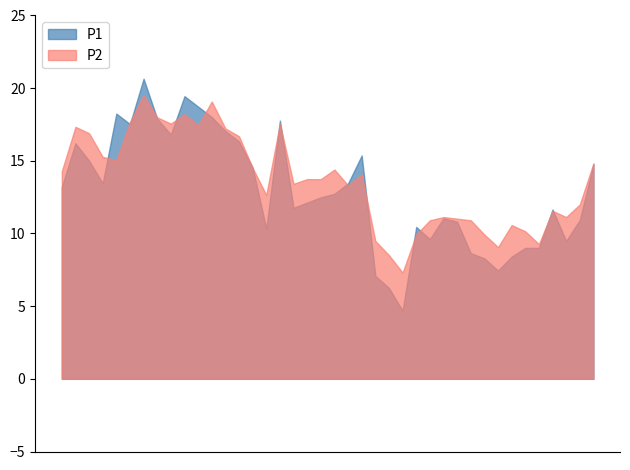

In P1, how many points are higher than both neighbors (excluding endpoints)?

9